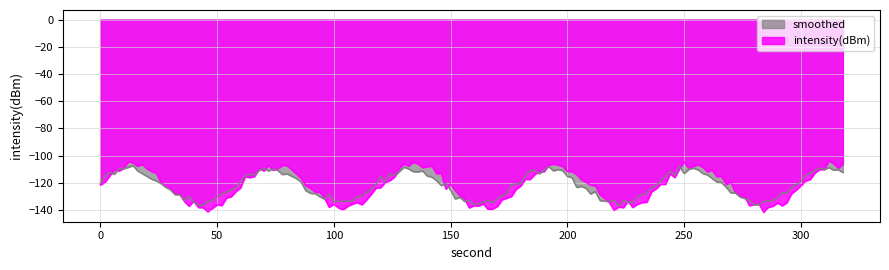

What is the spread (max minus min) of values at 38?

0.8